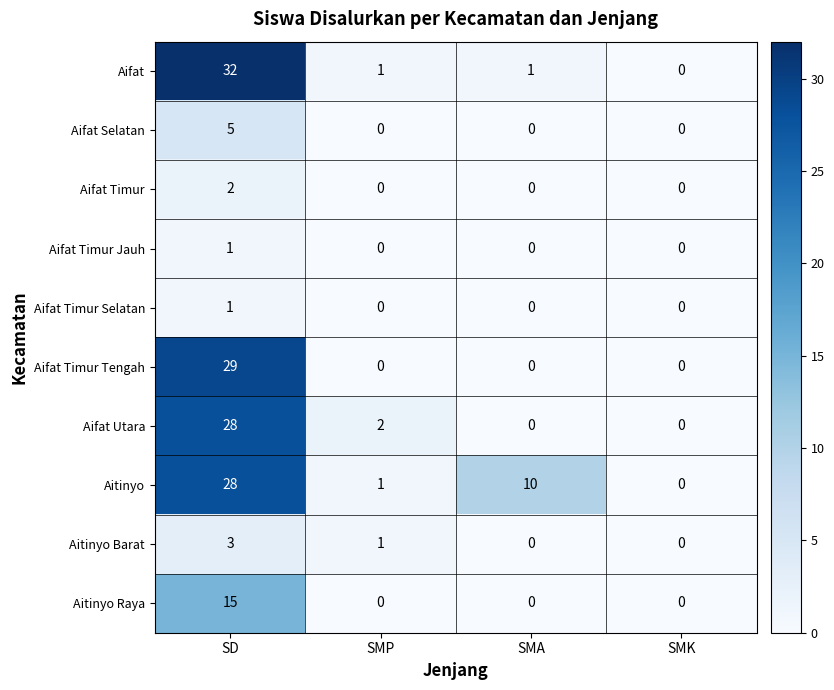

What is the approximate value of Aifat Timur Tengah at SD?

29